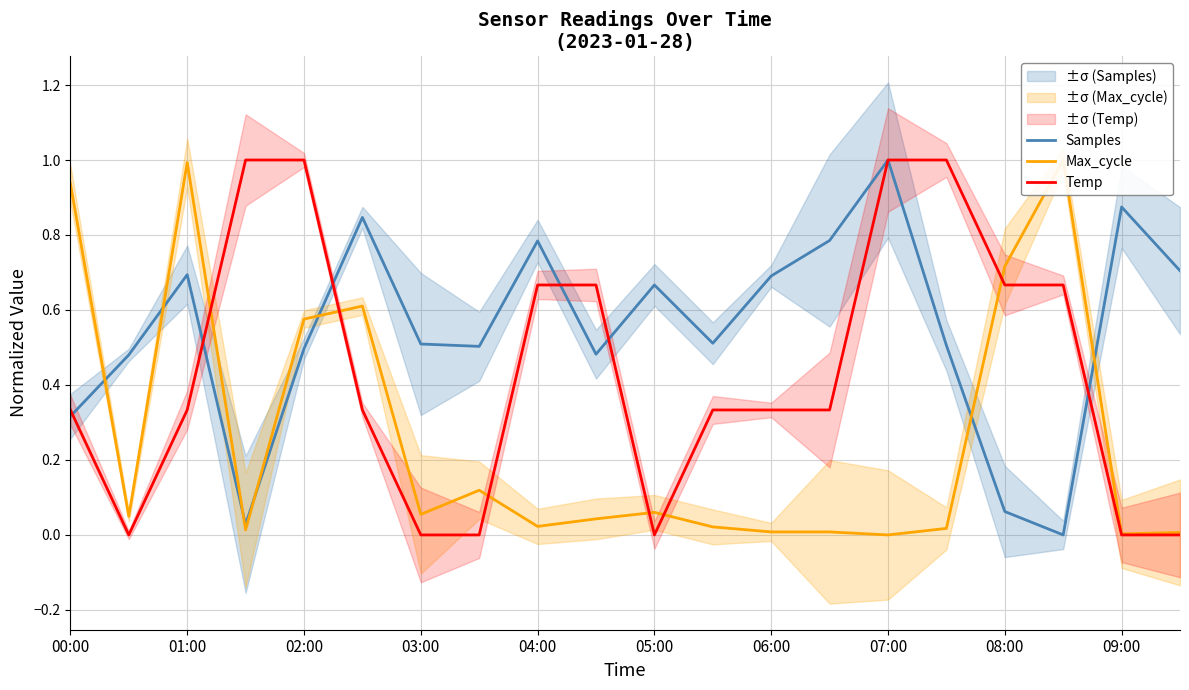

What are all the series names shown in the legend?

Samples, Max_cycle, Temp